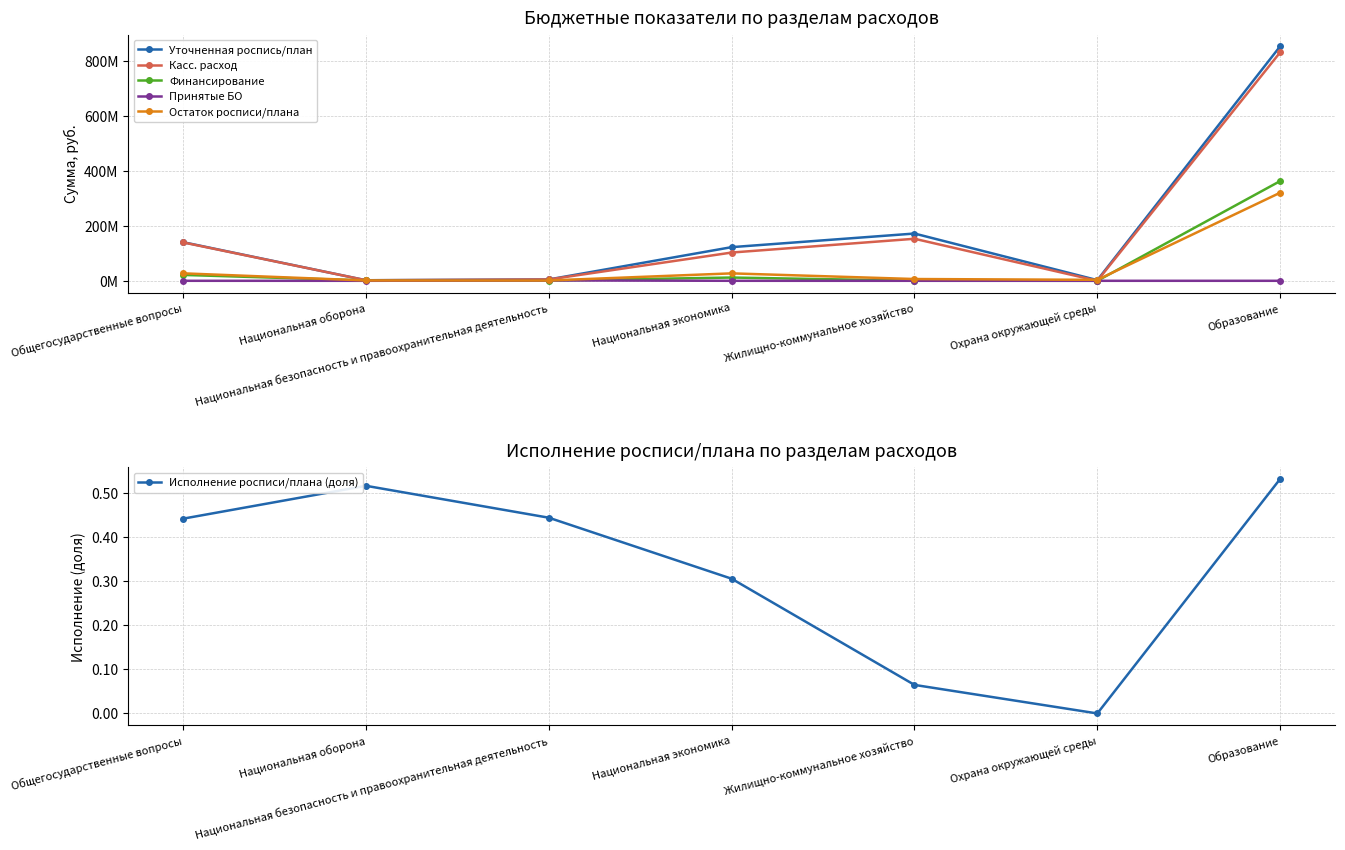

Which series changed the most between Национальная экономика and Жилищно-коммунальное хозяйство?

Касс. расход